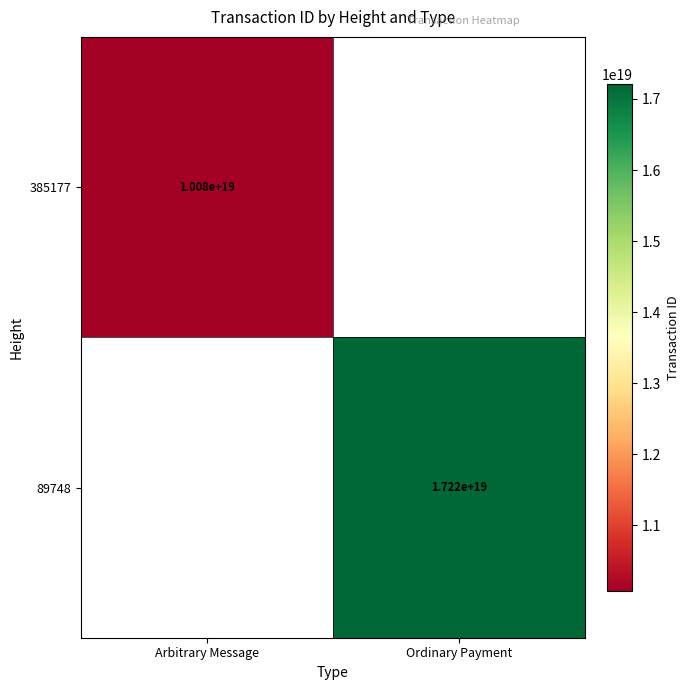

True or false: 385177 has a value of 2132422308515983616 at Arbitrary Message.

False